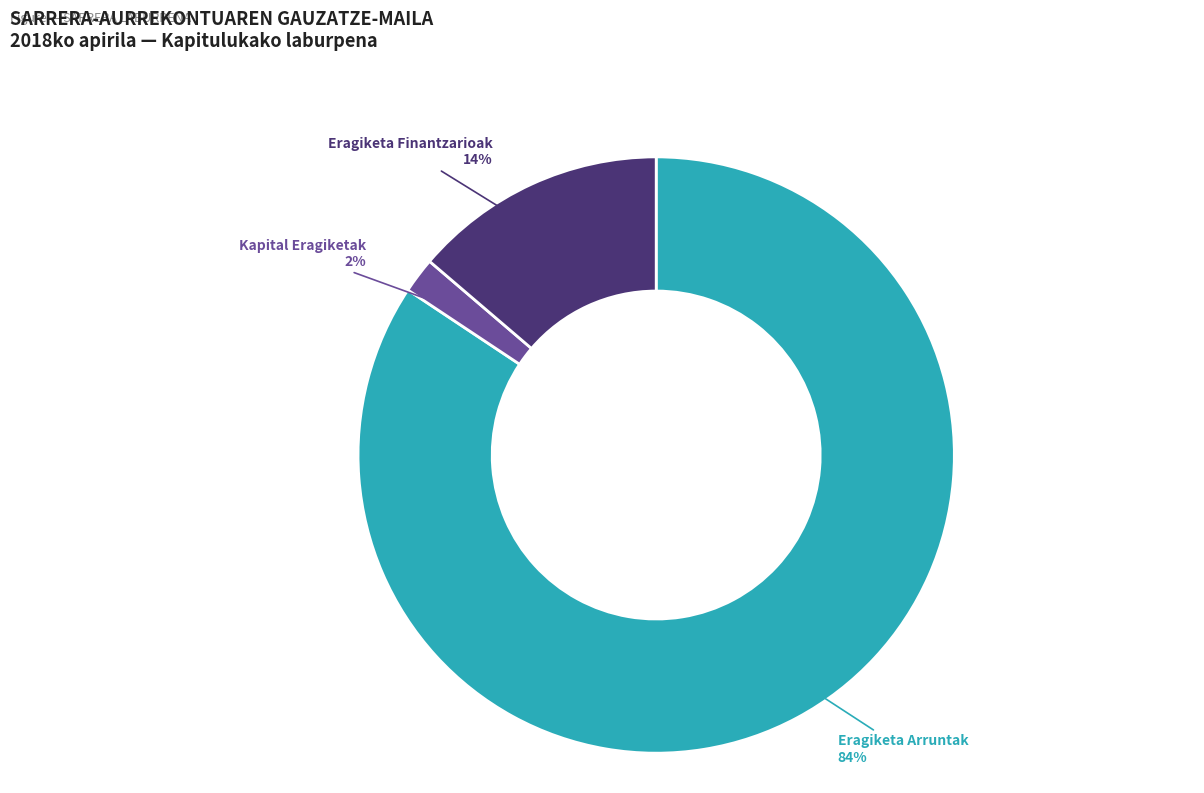

Is there any slice that represents more than half of the pie?

Yes